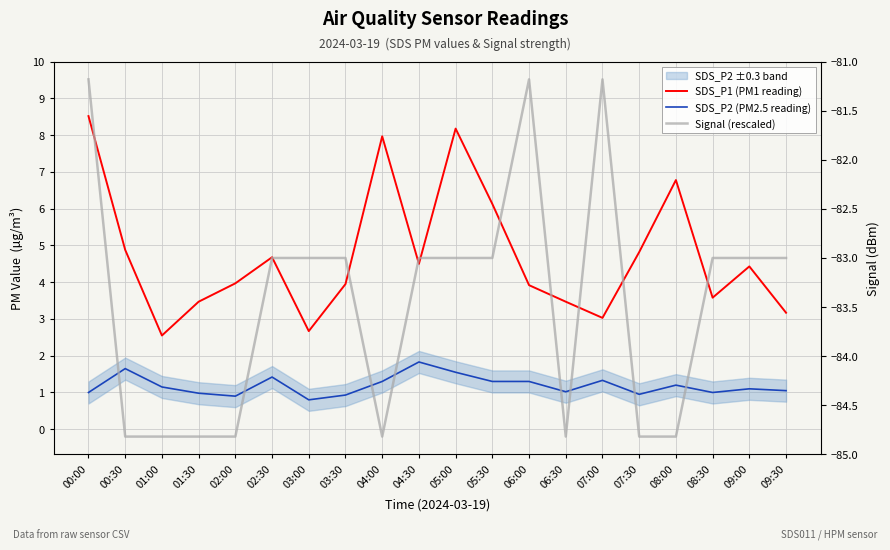

What is the sum of the SDS_P1 (PM1 reading) values at 01:00 and 07:30?

7.4